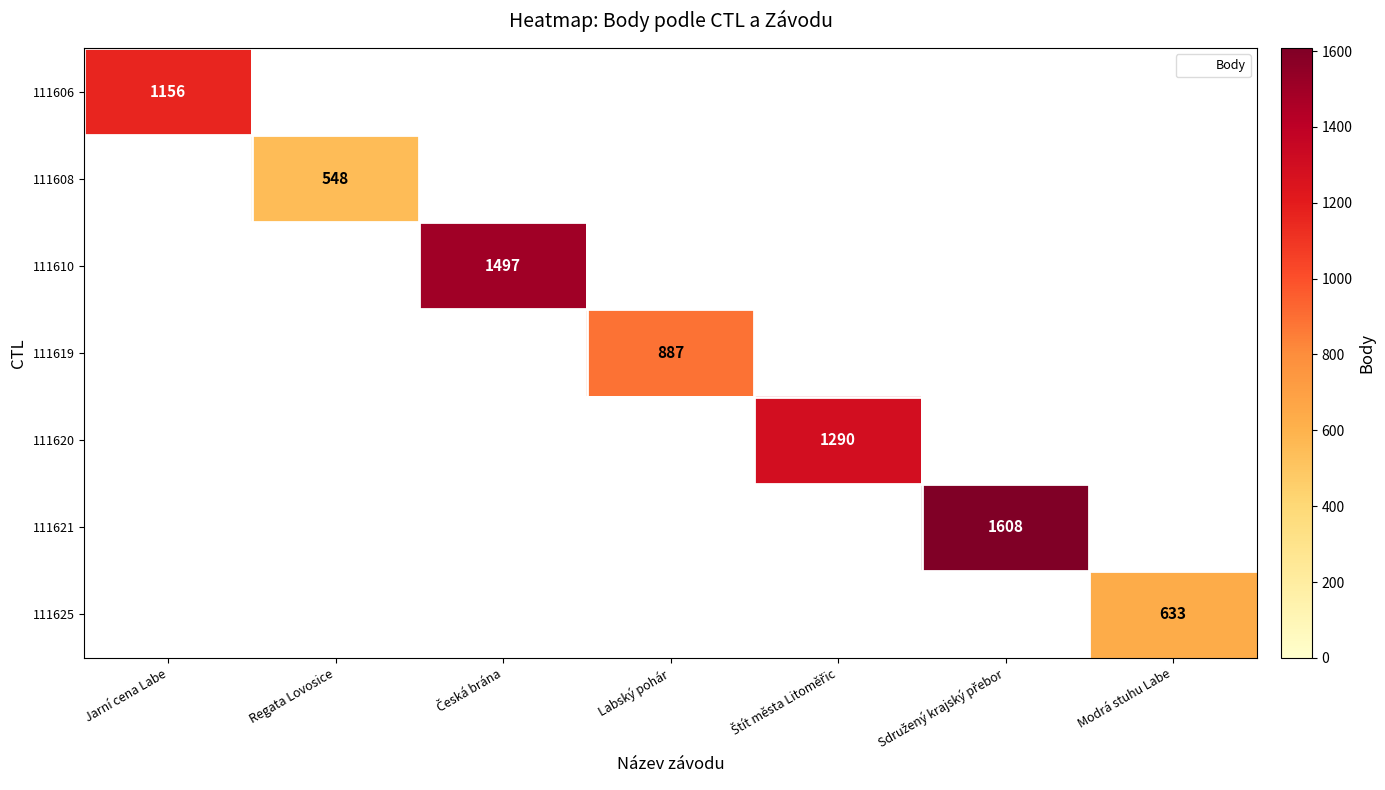

Which series has the widest spread of values?

111606